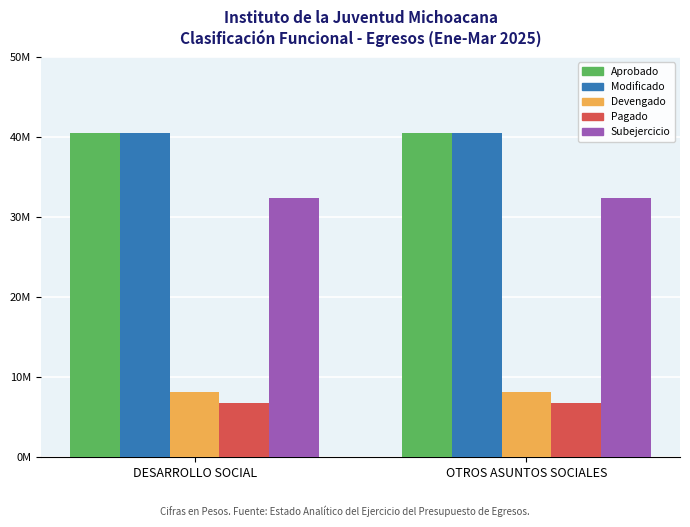

At DESARROLLO SOCIAL, list the series in order from smallest to largest.

Pagado, Devengado, Subejercicio, Aprobado, Modificado